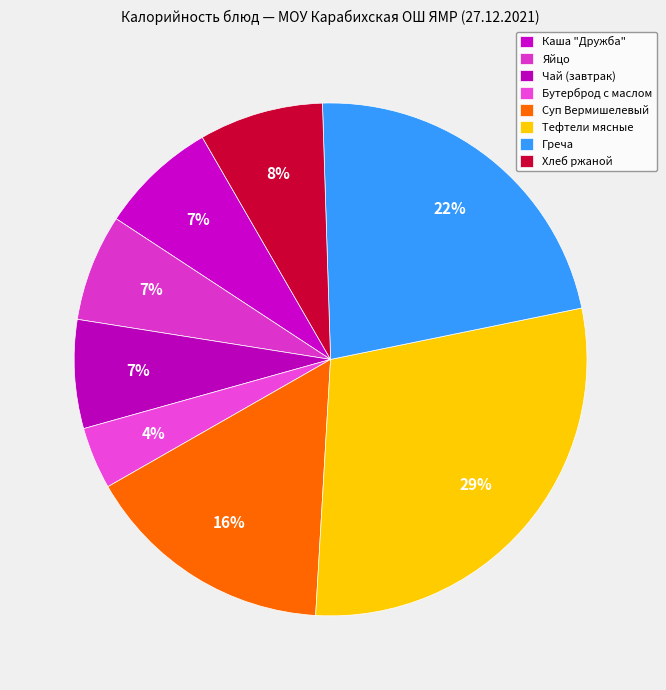

Is the sum of Каша "Дружба" and Греча greater than half?

No